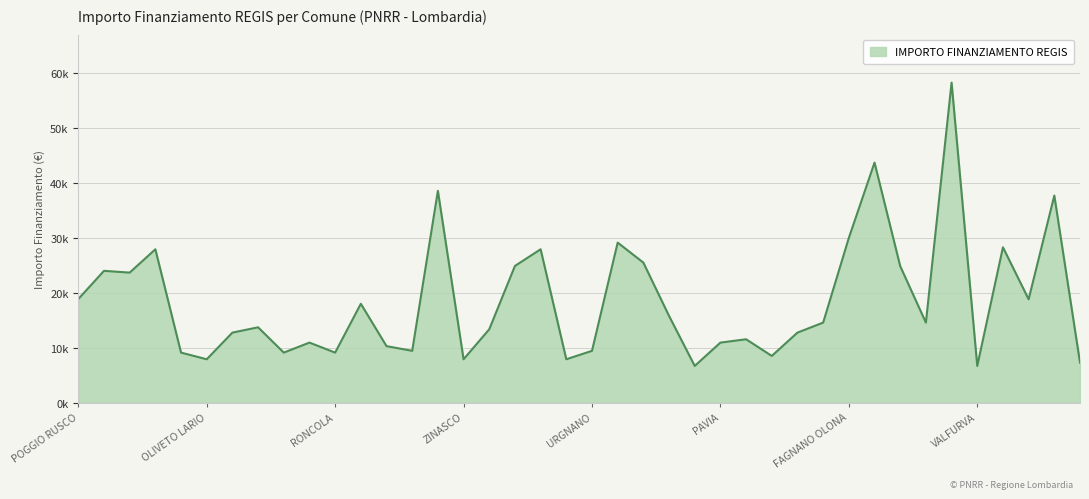

Does the chart have visible grid lines?

Yes